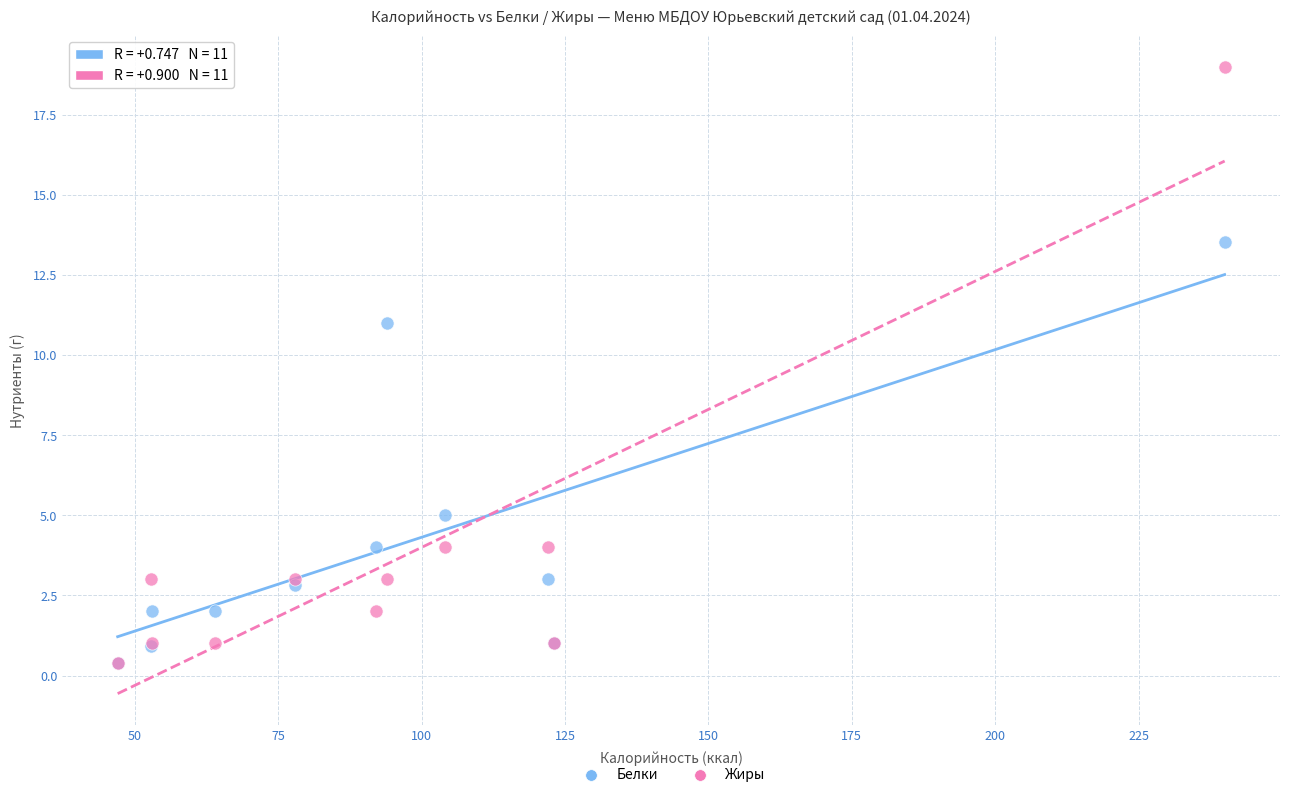

In the Белки series, what Y value is closest to 6?

5.0